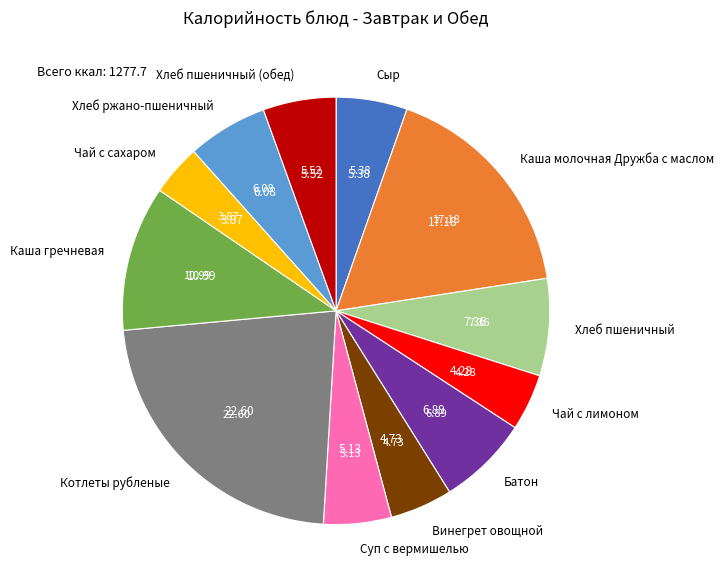

How many slices are in this pie chart?

12